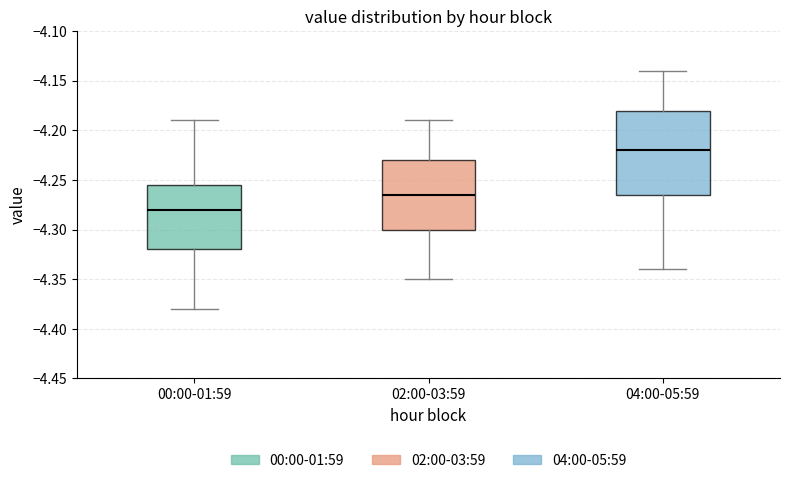

Which box's median line is the highest?

04:00-05:59